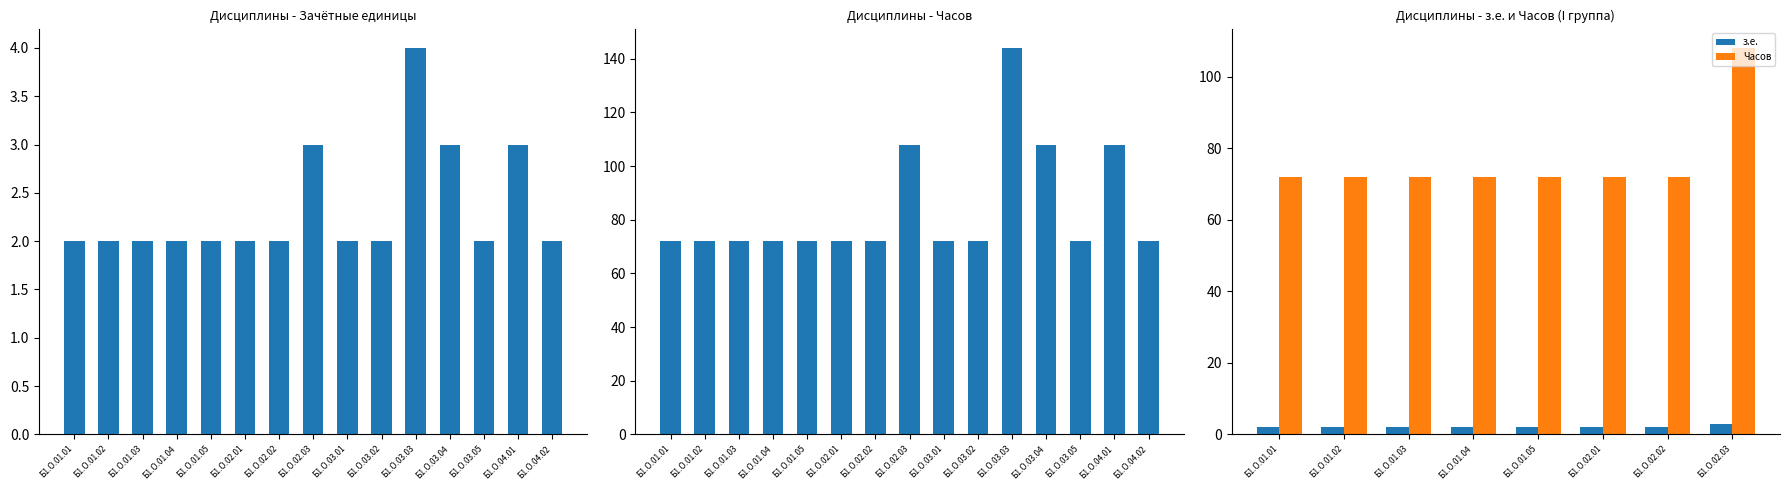

Reading right to left, what are all the values shown in this chart?

з.е.: 3	2	2	2	2	2	2	2
Часов: 108	72	72	72	72	72	72	72